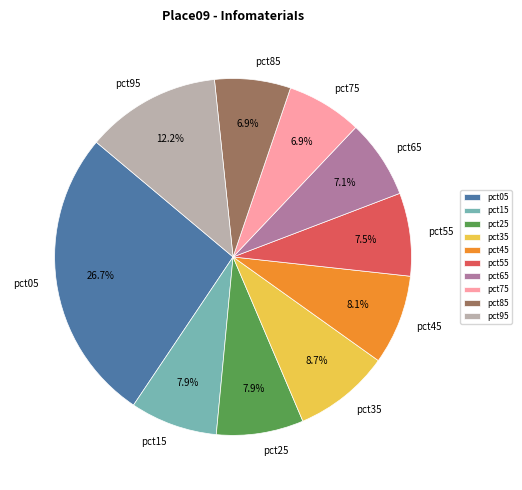

Between pct05 and pct45, which is larger?

pct05